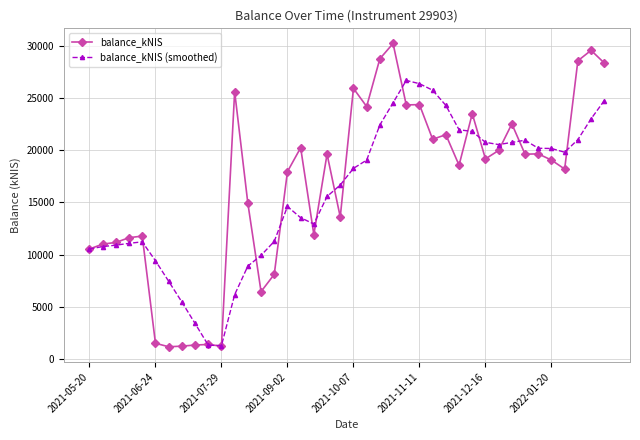

How many data points in balance_kNIS are less than 19183?

20